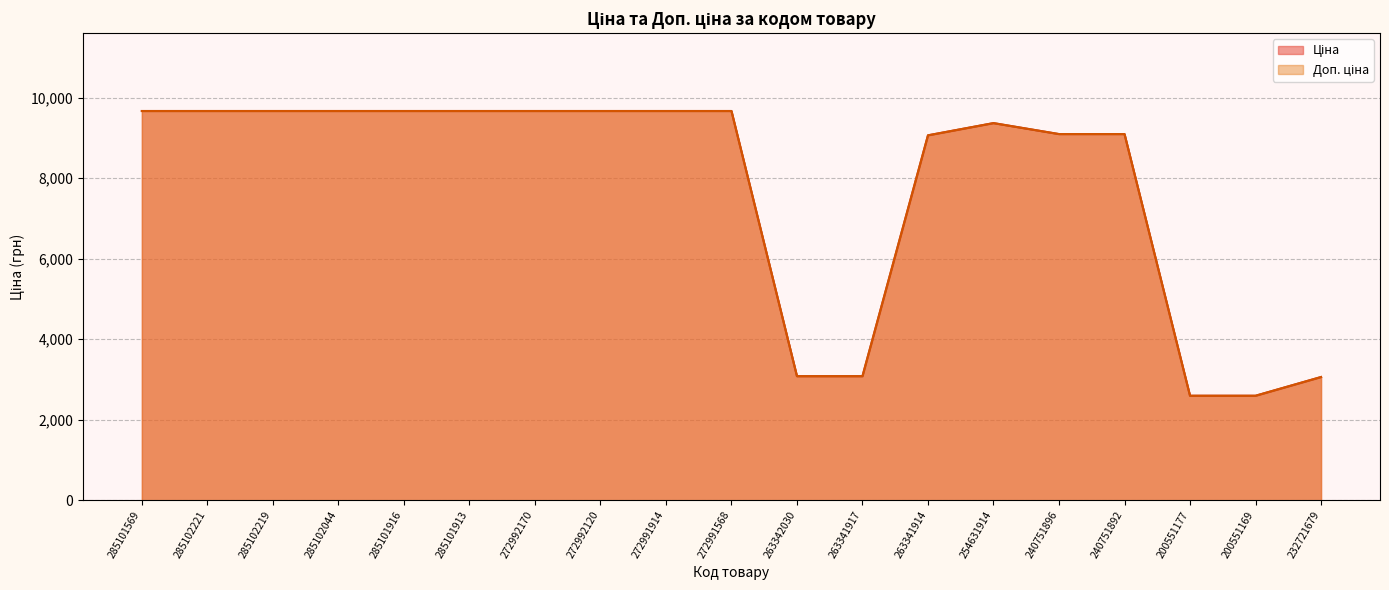

True or false: Ціна and Доп. ціна intersect in this chart.

False